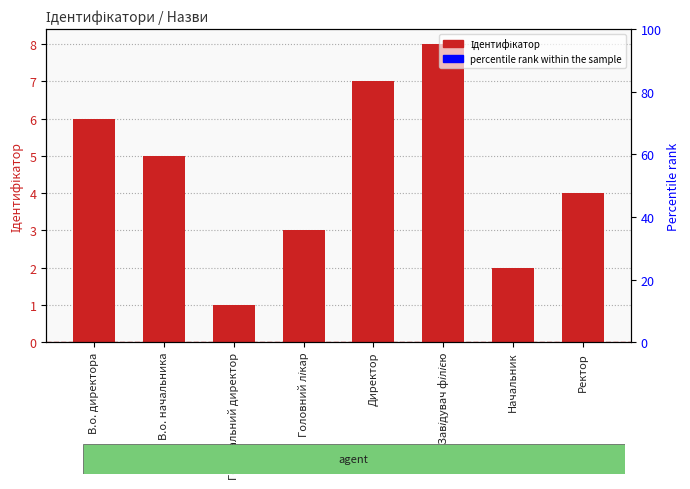

Which label corresponds to the largest value in the chart?

Завідувач філією